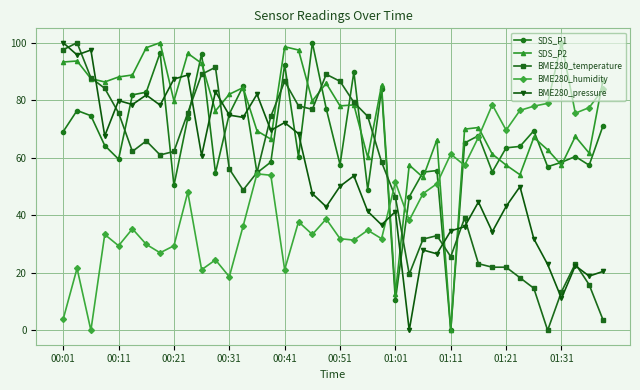

What is the maximum value shown in the chart?

100.0